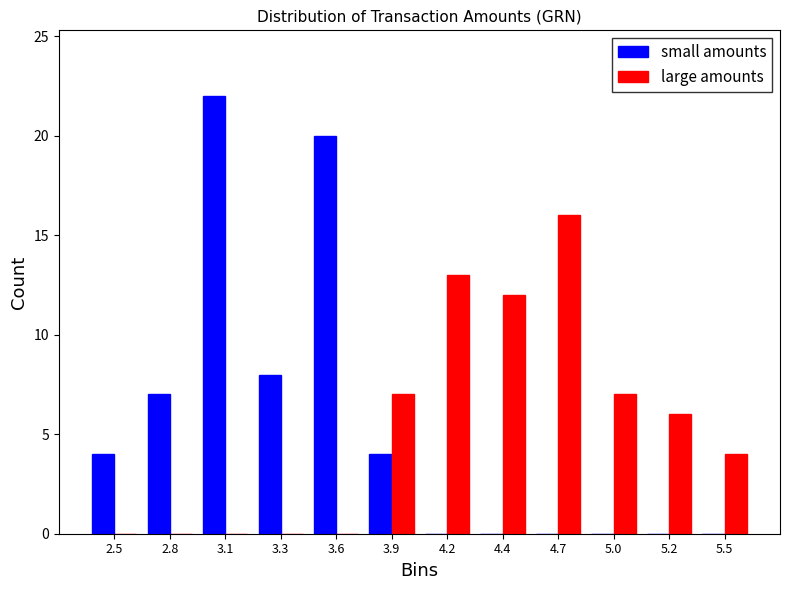

Reading left to right, list all the values displayed in this chart.

small amounts: 2.5=4	2.8=7	3.1=22	3.3=8	3.6=20	3.9=4	4.2=0	4.4=0	4.7=0	5.0=0	5.2=0	5.5=0
large amounts: 2.5=0	2.8=0	3.1=0	3.3=0	3.6=0	3.9=7	4.2=13	4.4=12	4.7=16	5.0=7	5.2=6	5.5=4